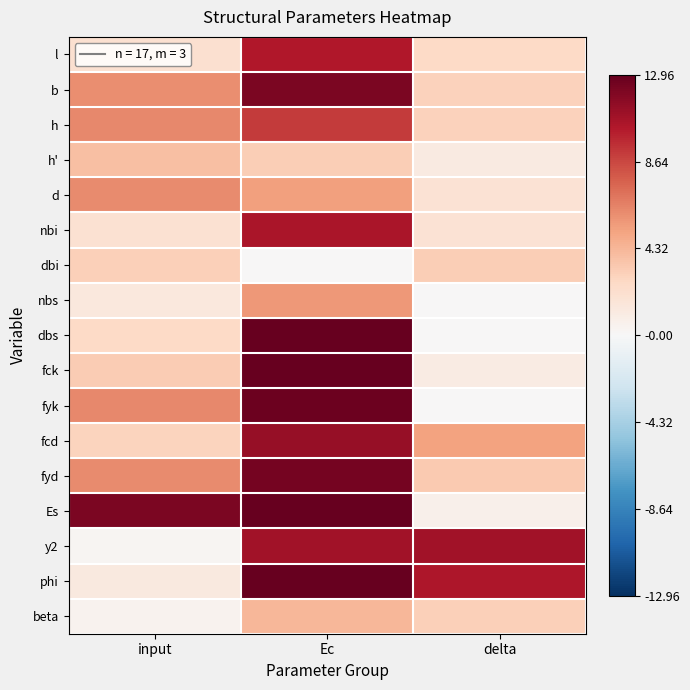

Which category has the lowest value across all series?

delta